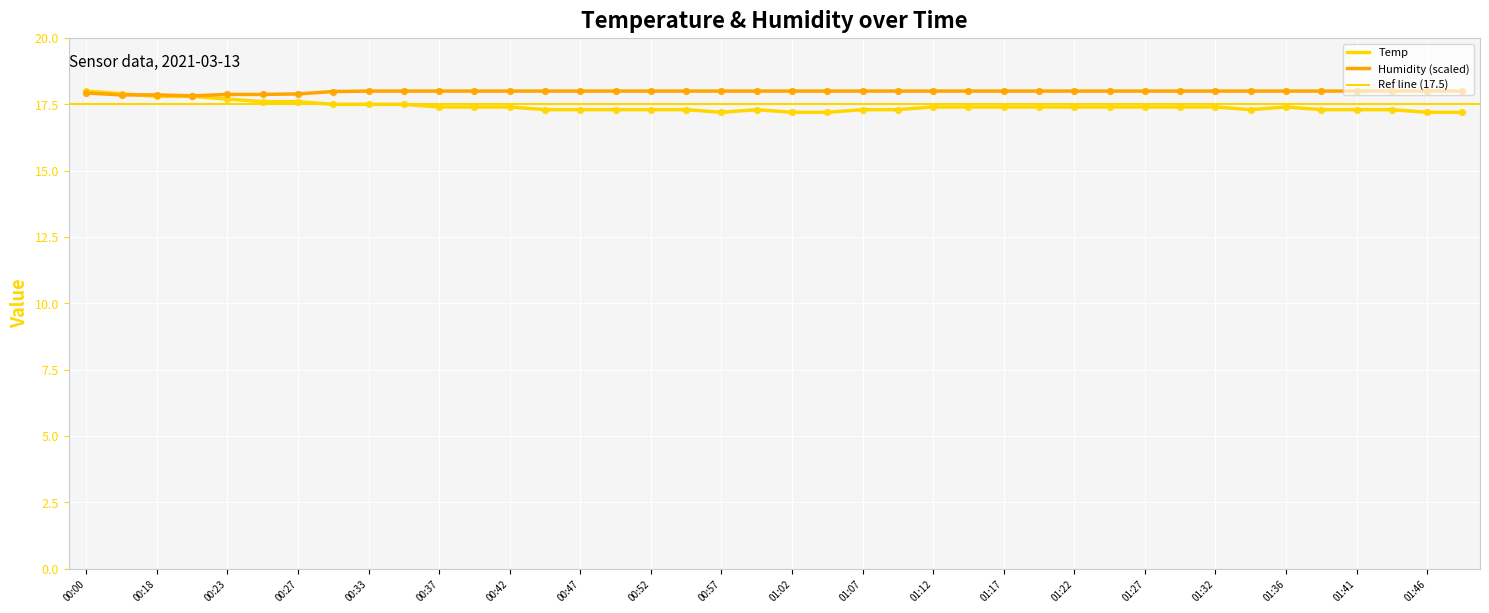

Approximately how many times larger is the value at 00:25 compared to 00:33?

1.0